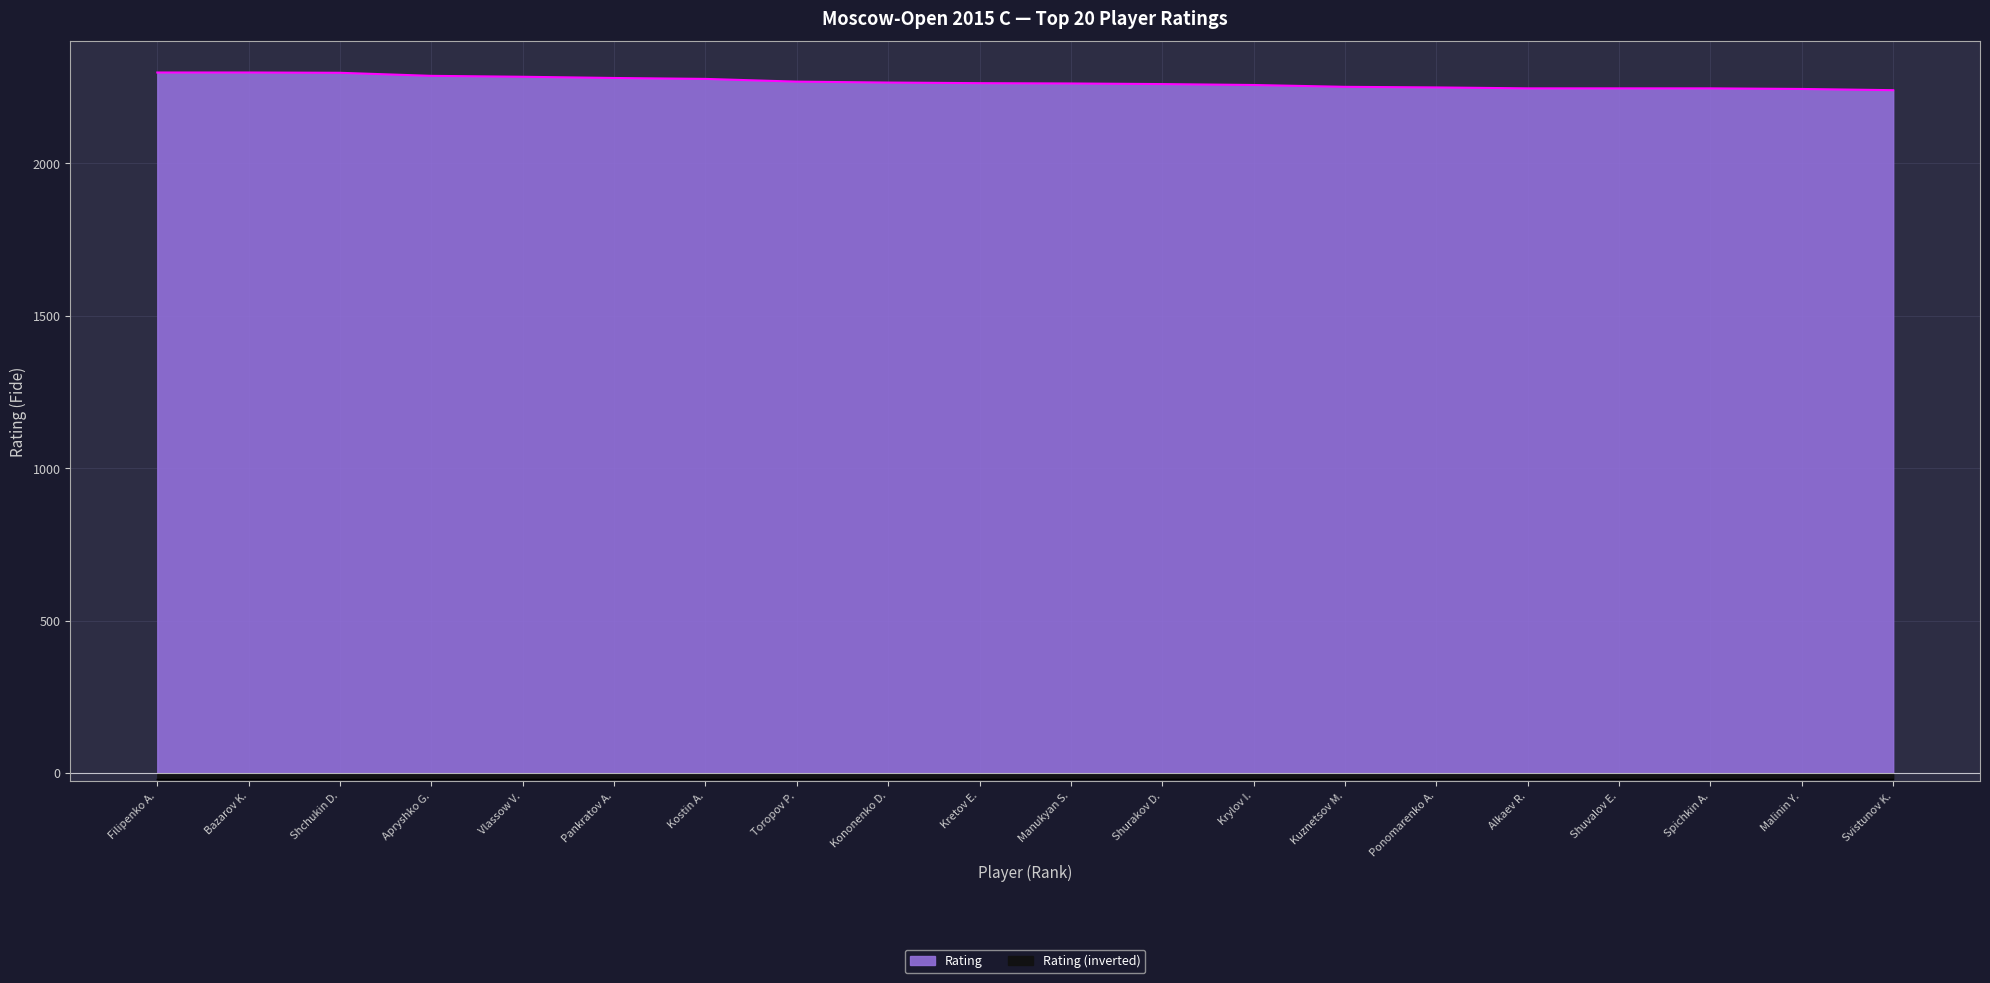

Reading left to right, list all the values displayed in this chart.

2298	2298	2297	2287	2284	2280	2277	2268	2265	2263	2262	2260	2257	2251	2249	2246	2246	2246	2244	2240